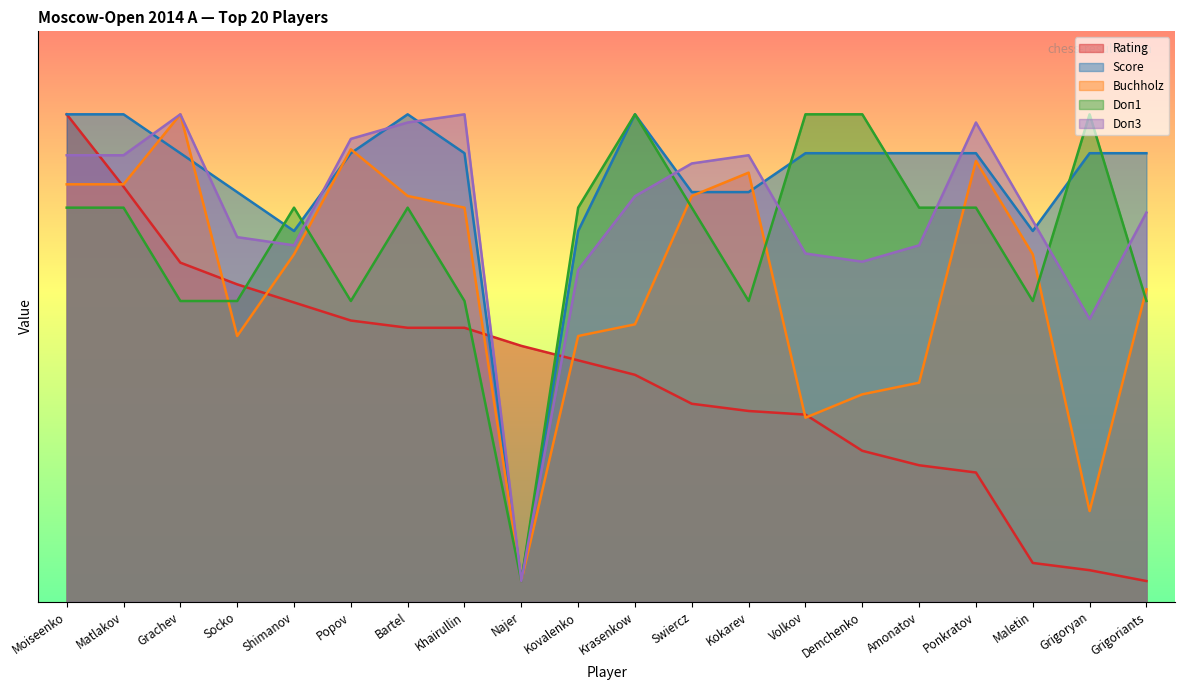

At which category does Buchholz reach its first local peak?

Grachev